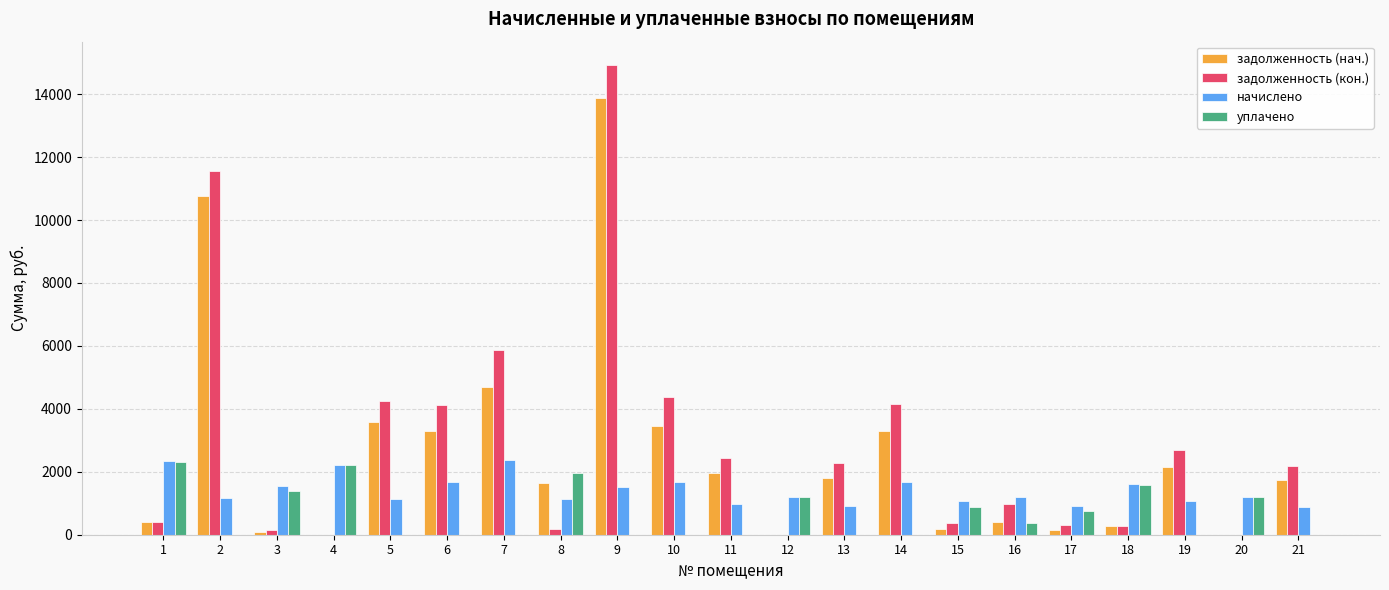

At which label does задолженность (нач.) first exceed 1736?

2